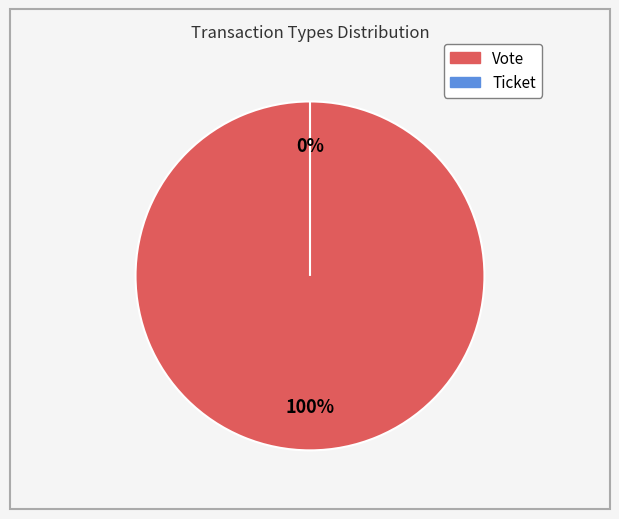

Does Ticket represent more than half of the total?

No